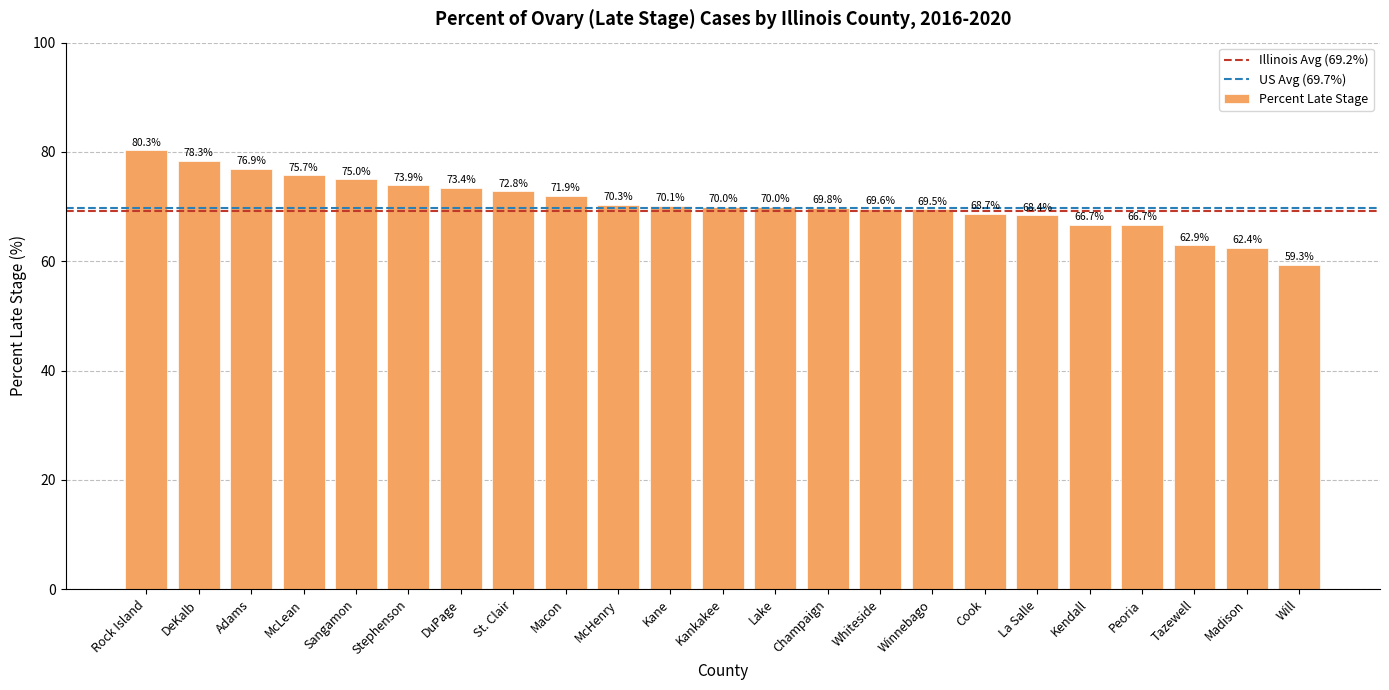

Reading left to right, transcribe all the data shown in this chart.

Rock Island=80.3	DeKalb=78.3	Adams=76.9	McLean=75.7	Sangamon=75.0	Stephenson=73.9	DuPage=73.4	St. Clair=72.8	Macon=71.9	McHenry=70.3	Kane=70.1	Kankakee=70.0	Lake=70.0	Champaign=69.8	Whiteside=69.6	Winnebago=69.5	Cook=68.7	La Salle=68.4	Kendall=66.7	Peoria=66.7	Tazewell=62.9	Madison=62.4	Will=59.3